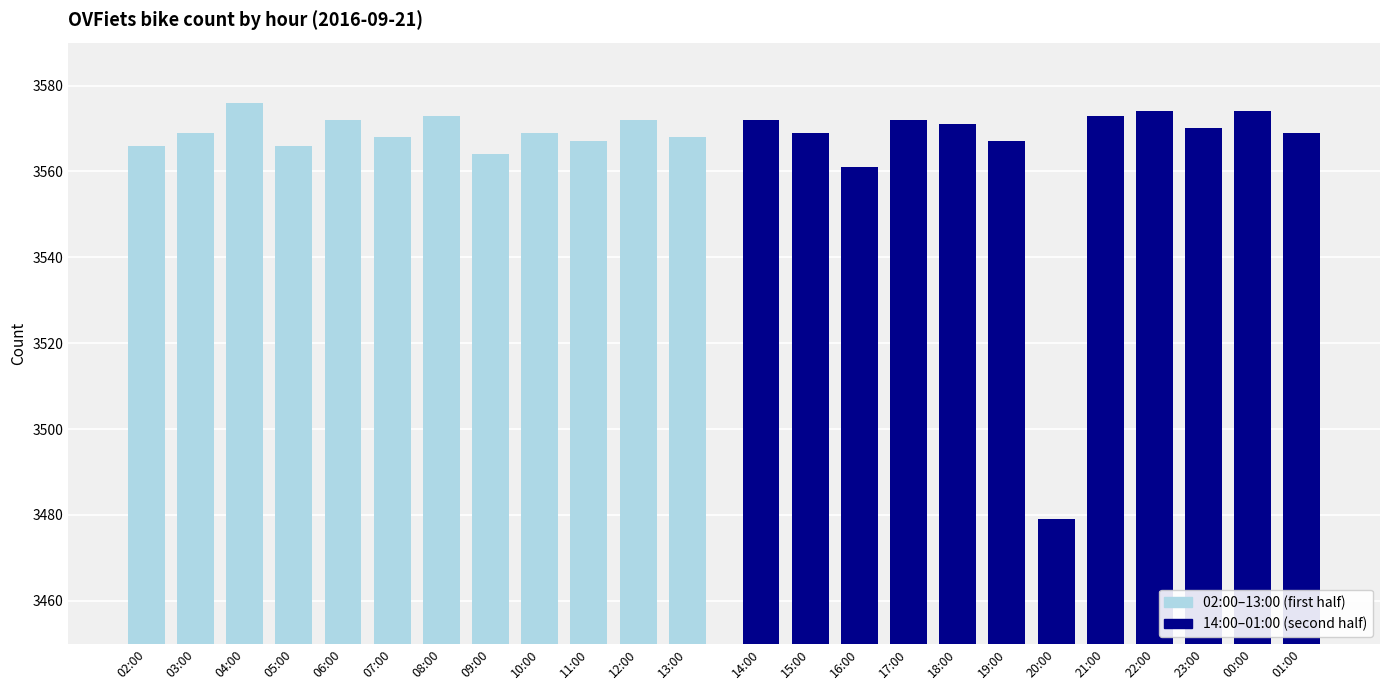

List the labels in order of 02:00–13:00 (first half) value, smallest first.

09:00, 02:00, 05:00, 11:00, 07:00, 13:00, 03:00, 10:00, 06:00, 12:00, 08:00, 04:00